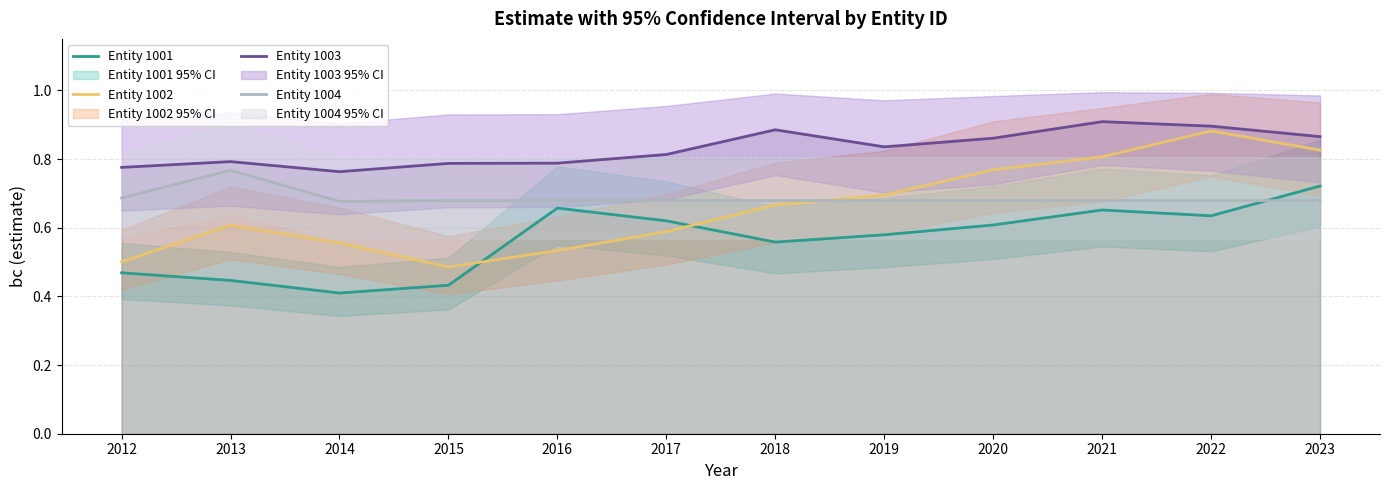

Which series has the largest total across all categories?

Entity 1003